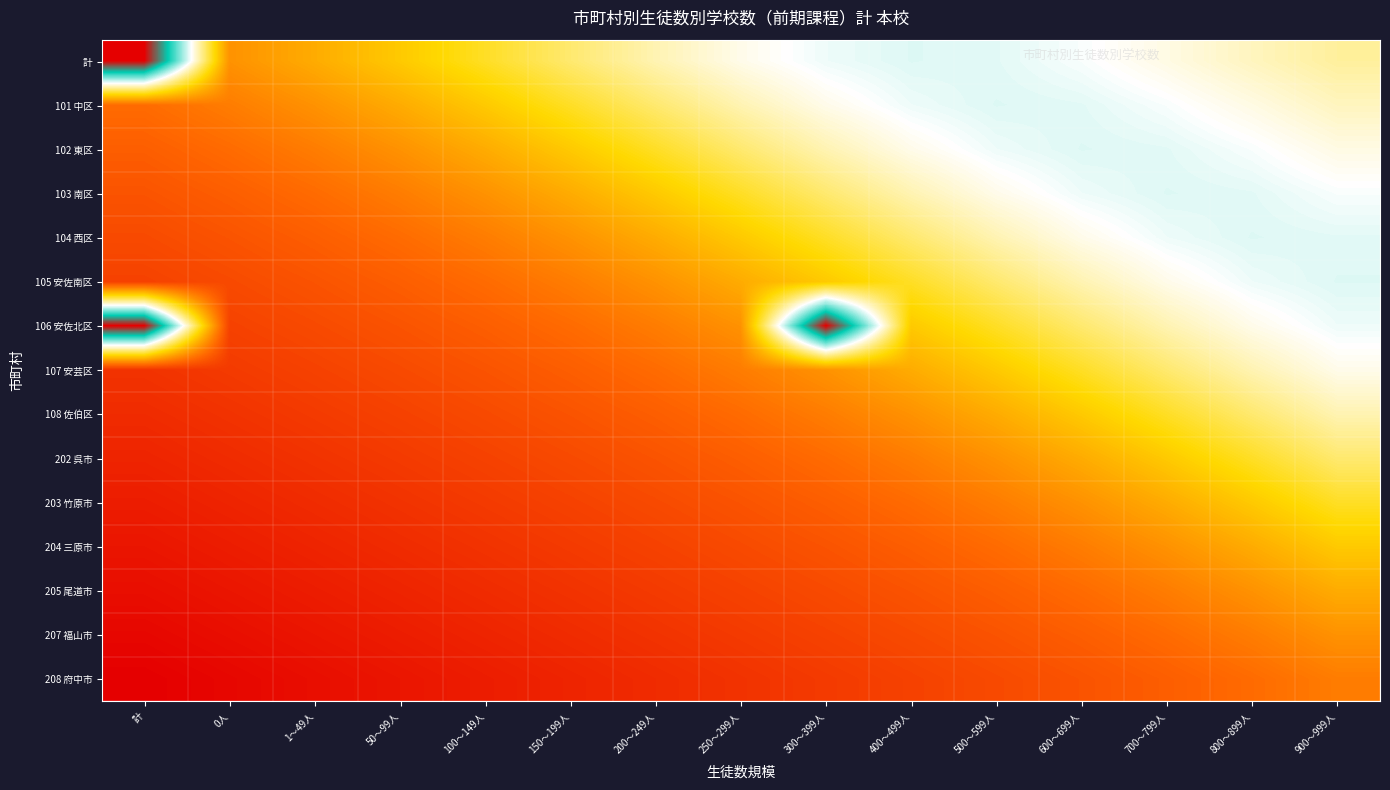

List the series in order of their peak value, lowest first.

208 府中市, 207 福山市, 205 尾道市, 204 三原市, 203 竹原市, 202 呉市, 108 佐伯区, 107 安芸区, 101 中区, 102 東区, 103 南区, 104 西区, 105 安佐南区, 計, 106 安佐北区